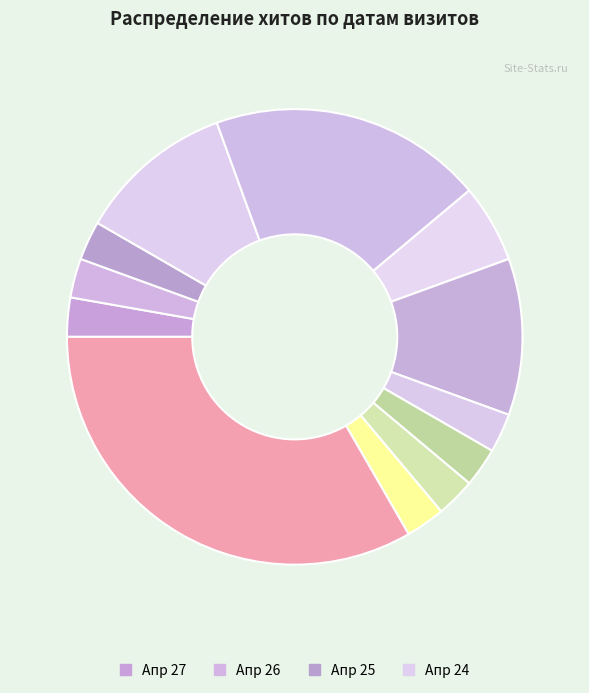

How many segments does this pie chart have?

12